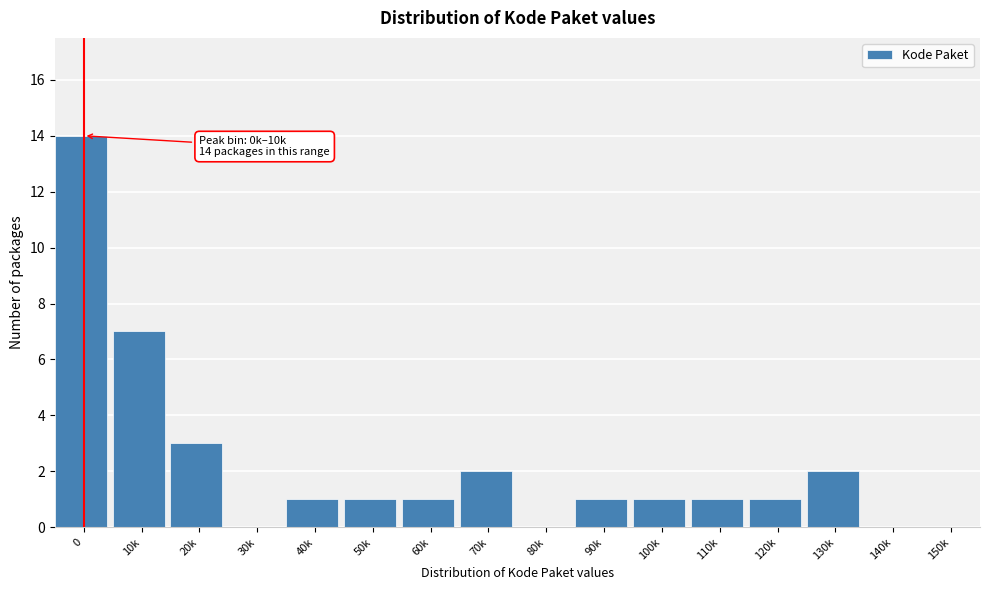

Reading left to right, what are all the values shown in this chart?

0=14	10k=7	20k=3	30k=0	40k=1	50k=1	60k=1	70k=2	80k=0	90k=1	100k=1	110k=1	120k=1	130k=2	140k=0	150k=0